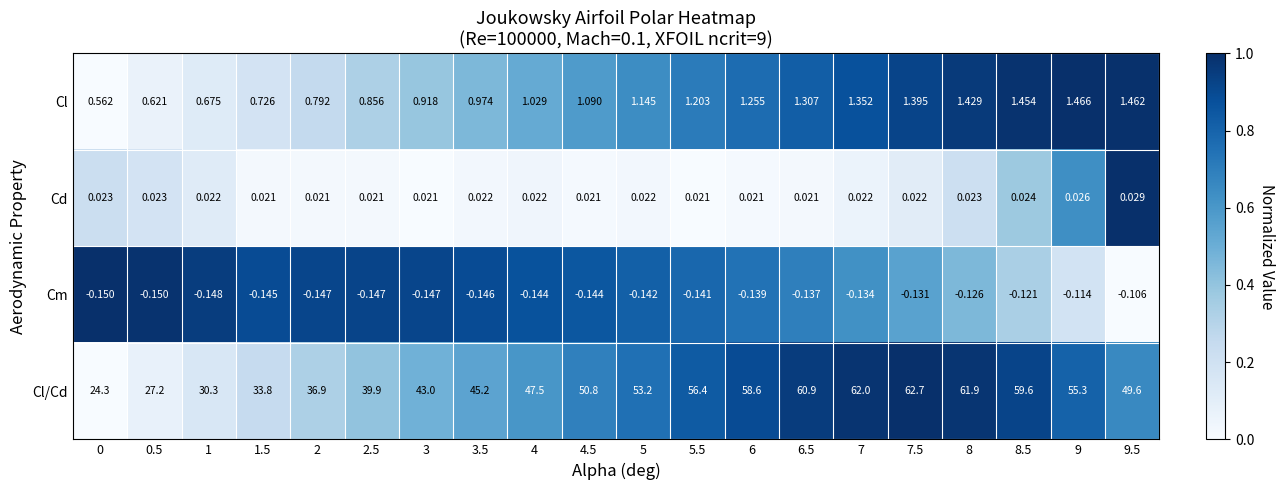

Which series has the largest total across all categories?

Cl/Cd